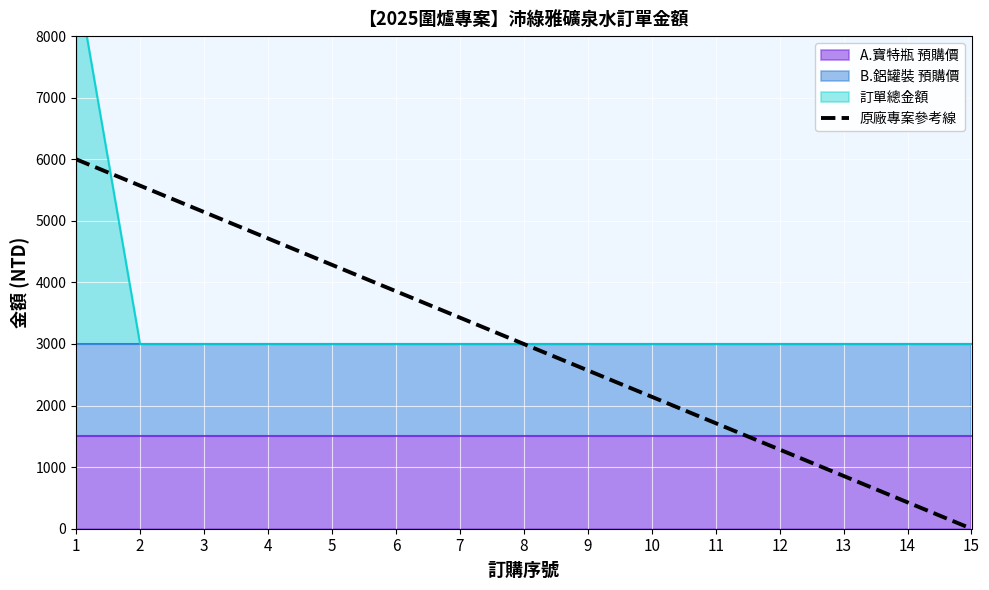

Does the chart display data point markers on the line(s)?

No